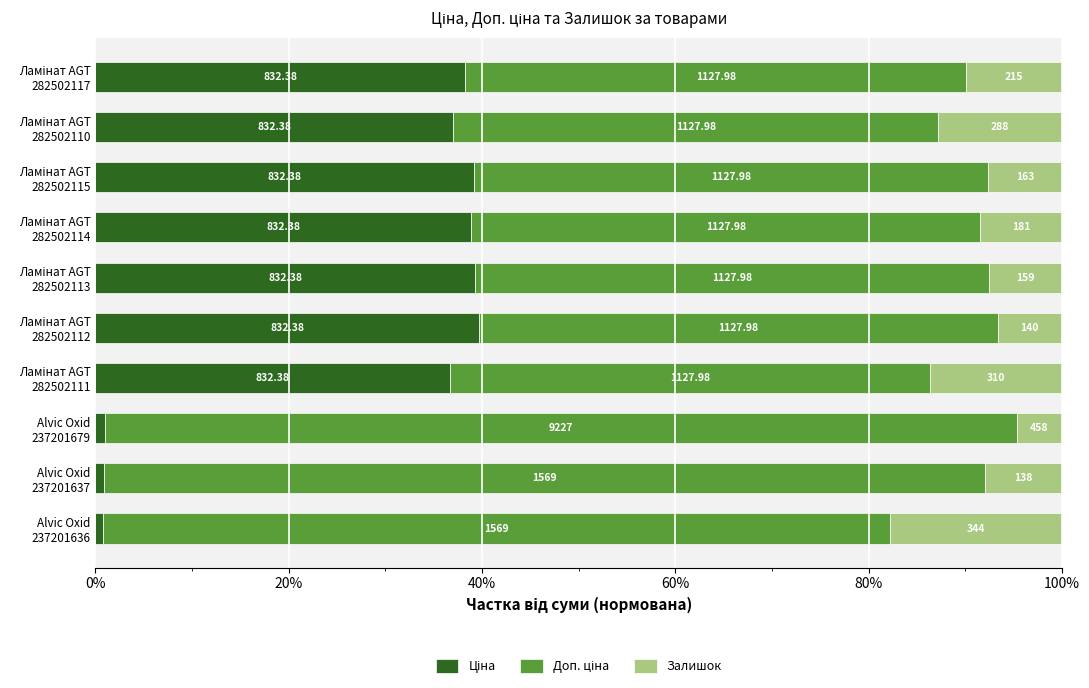

Reading left to right, extract all data points from this chart.

Ціна: 38.3	37.0	39.2	38.9	39.3	39.6	36.7	0.9	0.9	0.8
Доп. ціна: 51.9	50.2	53.1	52.7	53.2	53.7	49.7	94.4	91.1	81.4
Залишок: 9.9	12.8	7.7	8.5	7.5	6.7	13.7	4.7	8.0	17.8